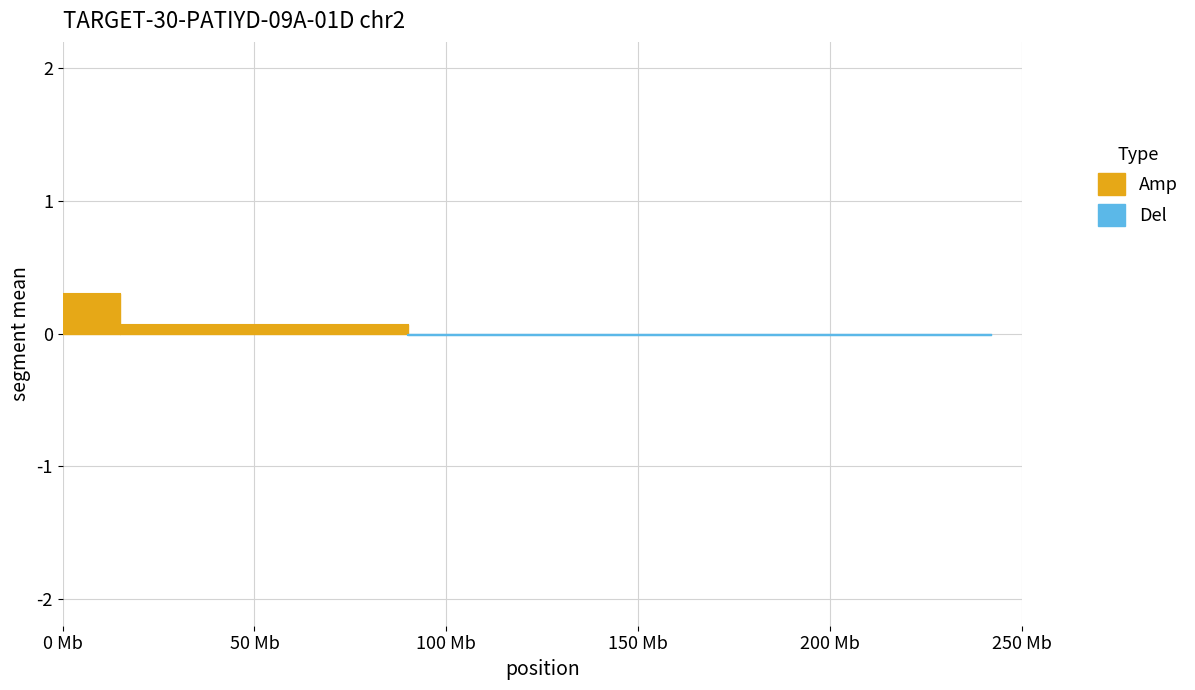

Rank the series by their average value, from highest to lowest.

Amp, Del